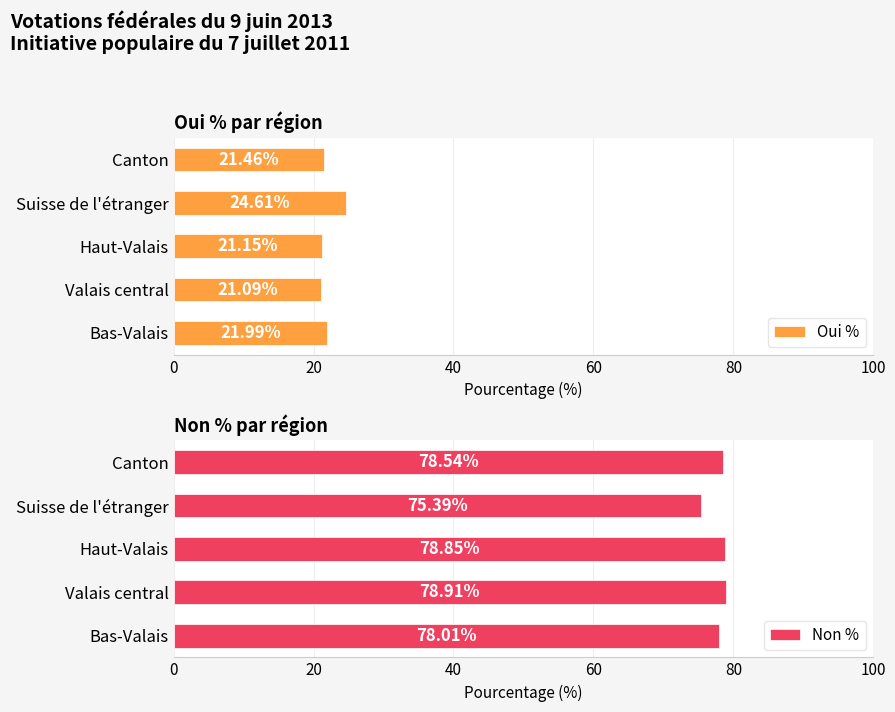

What is the lowest value of the Non % series?

75.4